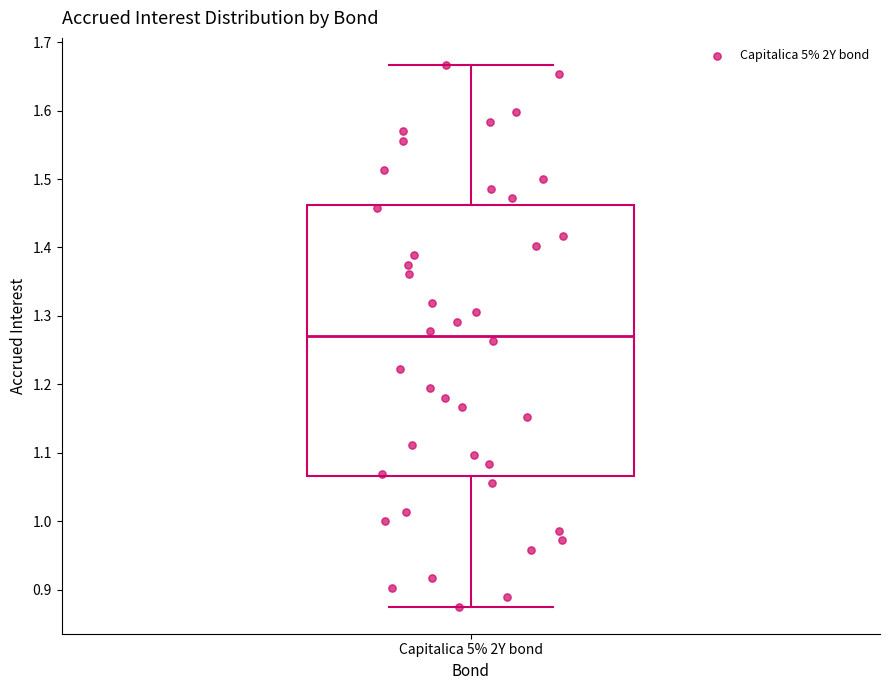

Where is the upper edge of the box for Capitalica 5% 2Y bond on the y-axis? The values are not printed on the chart, so give them approximately, as read against the axis.

1.46